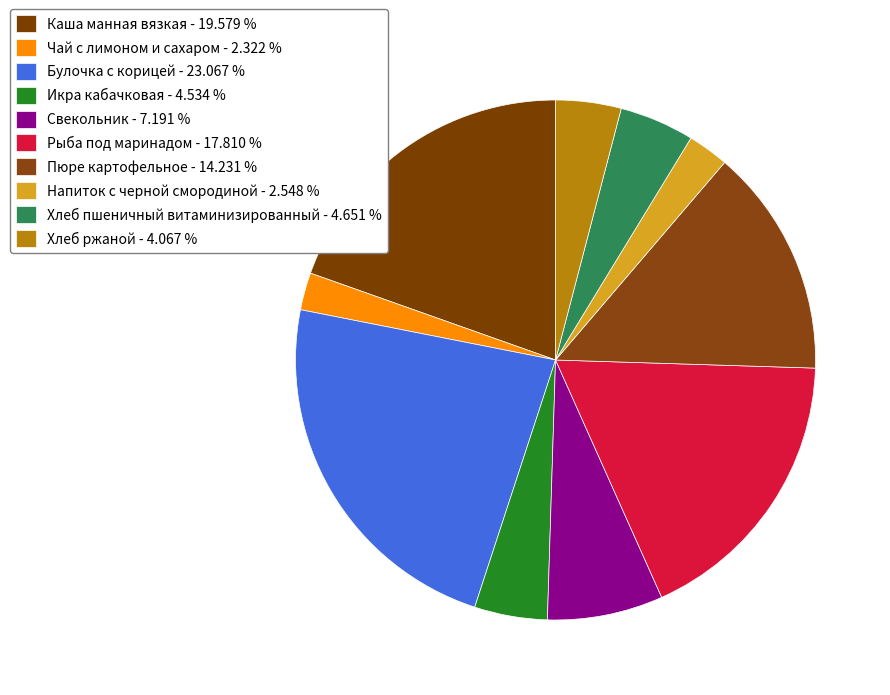

Is there a majority slice in this chart?

No